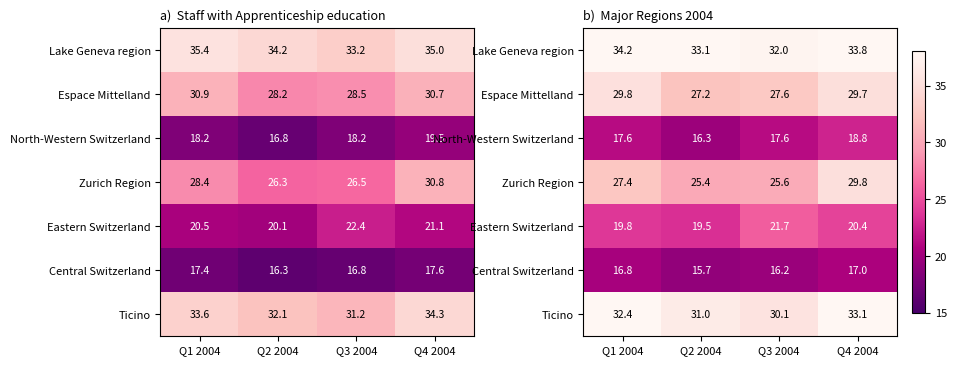

Rank the series by their maximum value, from highest to lowest.

Lake Geneva region, Ticino, Espace Mittelland, Zurich Region, Eastern Switzerland, North-Western Switzerland, Central Switzerland